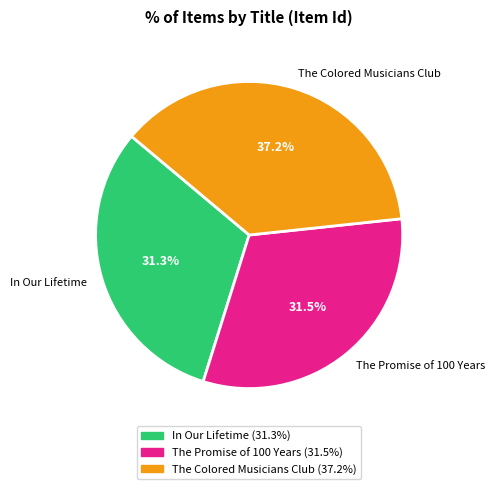

True or false: The Colored Musicians Club accounts for 23% of the total.

False